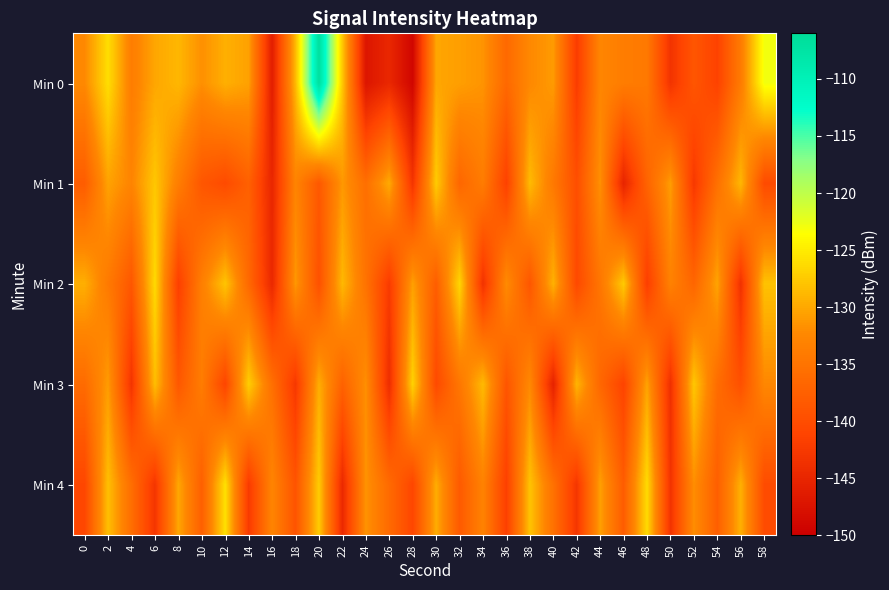

Between 0 and 38, which series saw the biggest shift?

Min 4